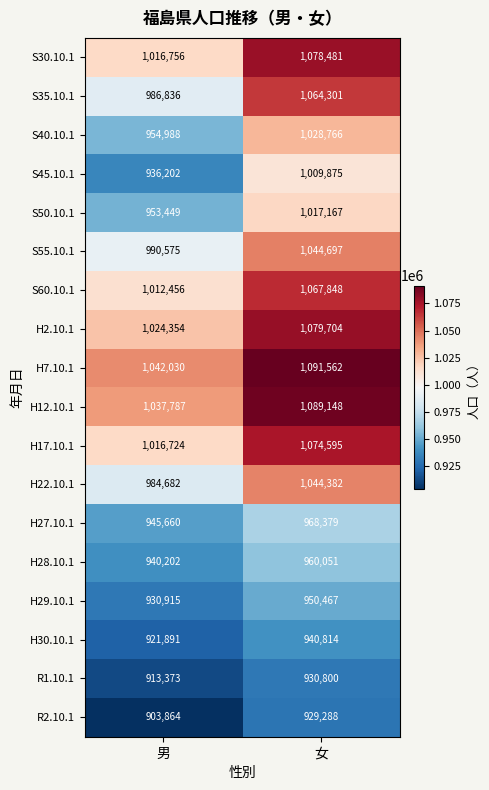

What is the lowest value of the H12.10.1 series?

1037787